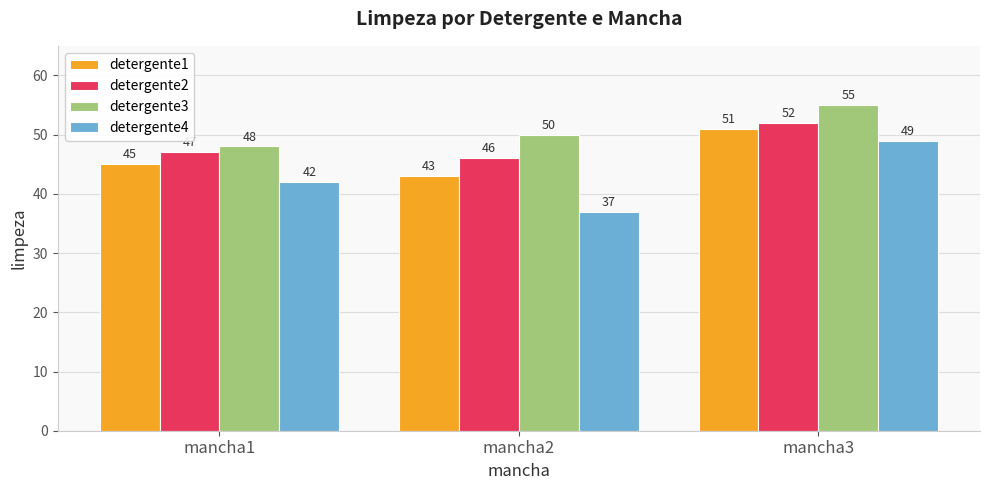

Which category has the lowest value in the detergente3 series?

mancha1